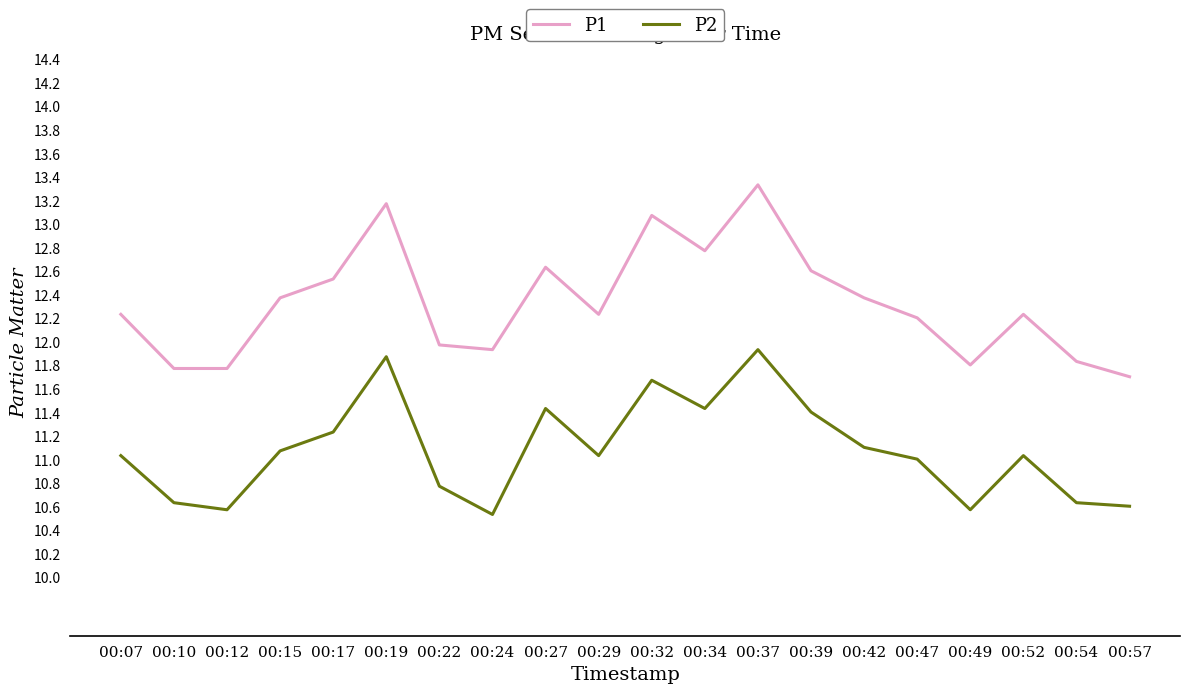

At which label does P1 first exceed 12?

00:07